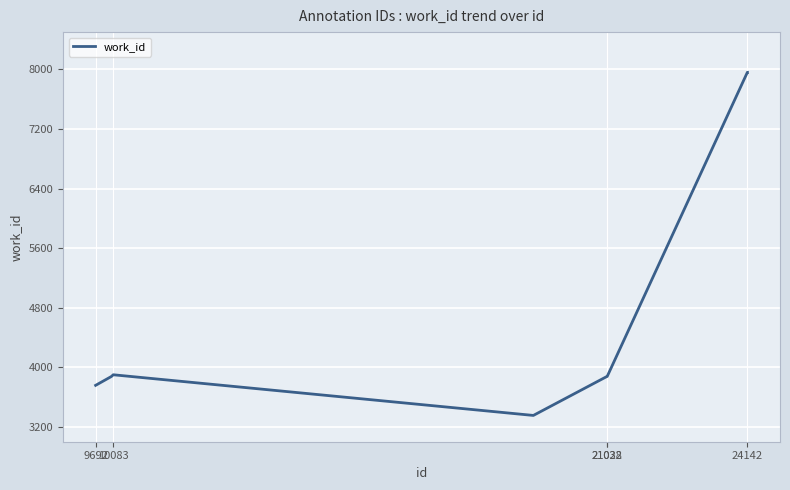

What is the smallest value displayed?

3353